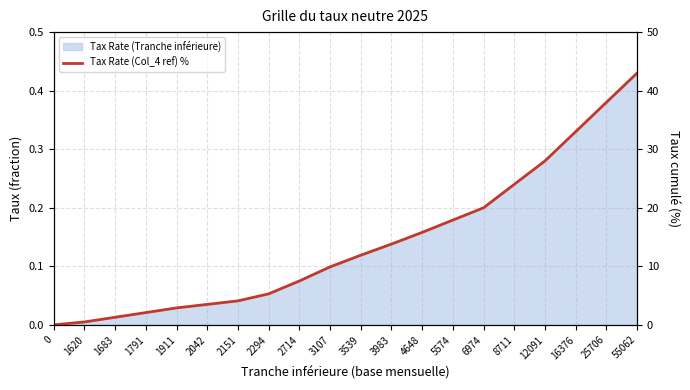

Between 2294 and 3107, which is larger?

3107